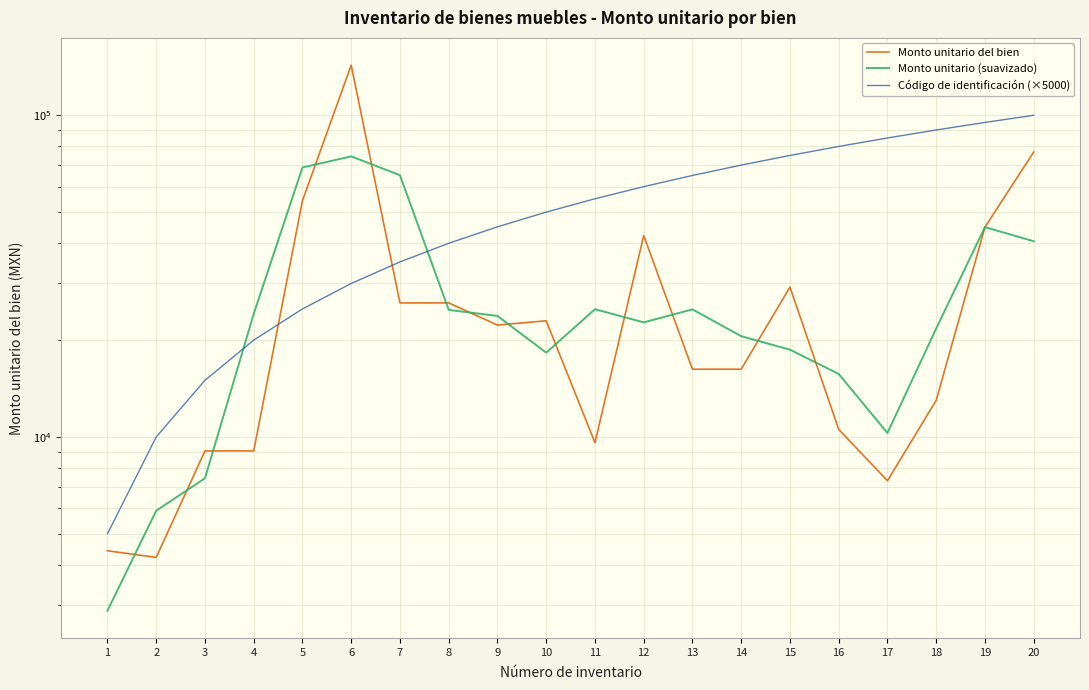

Does the chart display data point markers on the line(s)?

No